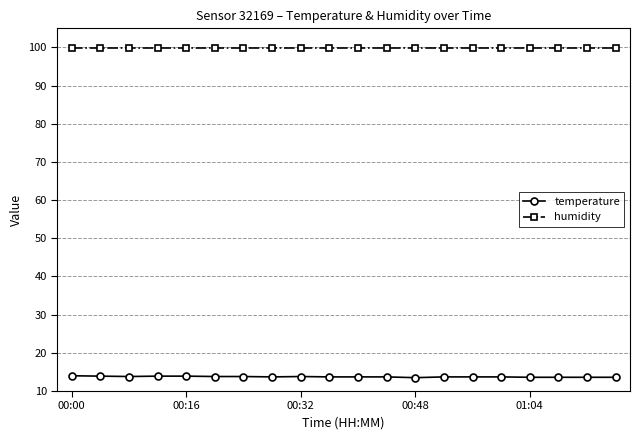

What is the value of the temperature point at the 1st from the left?

14.0